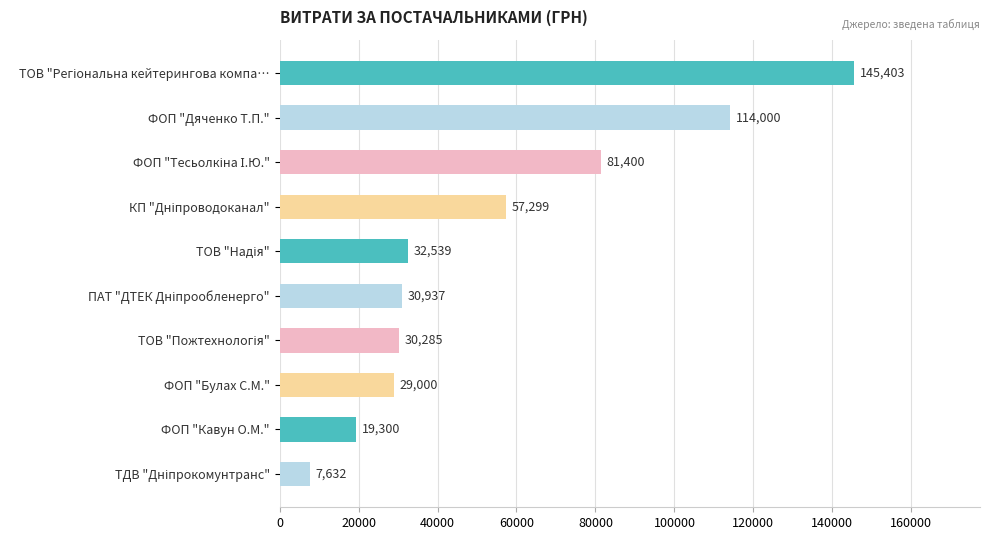

Does the chart contain any negative values?

No